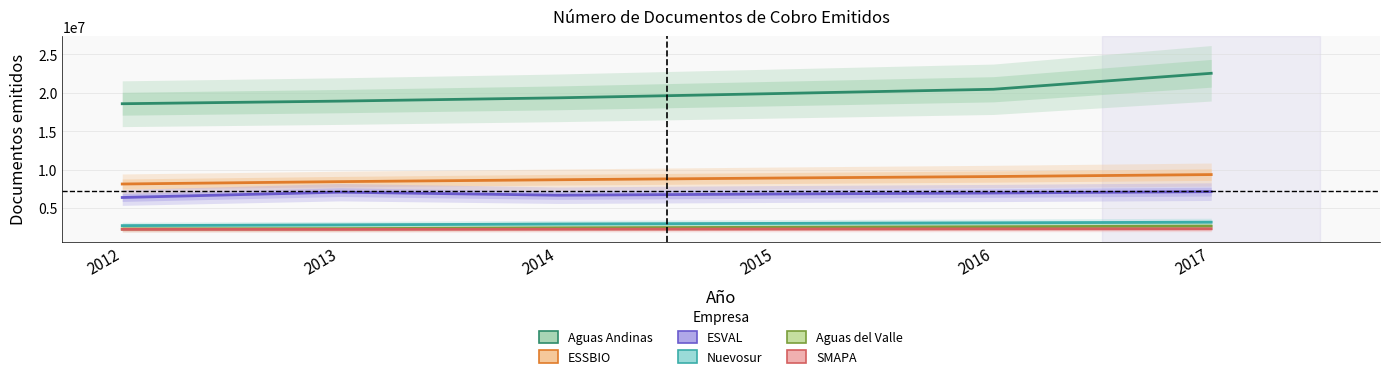

Is it true that ESVAL equals 3131578 at 2017?

False